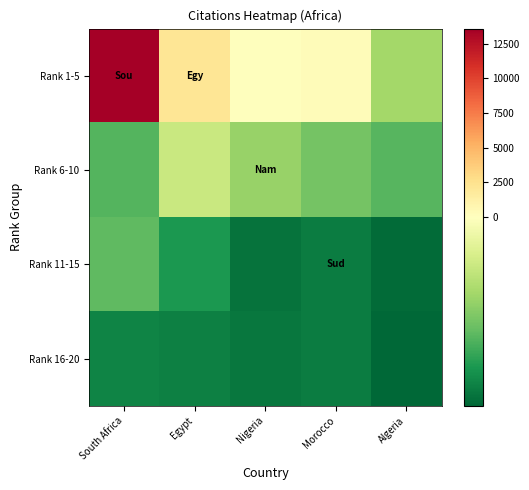

Count the number of data series in this chart.

4